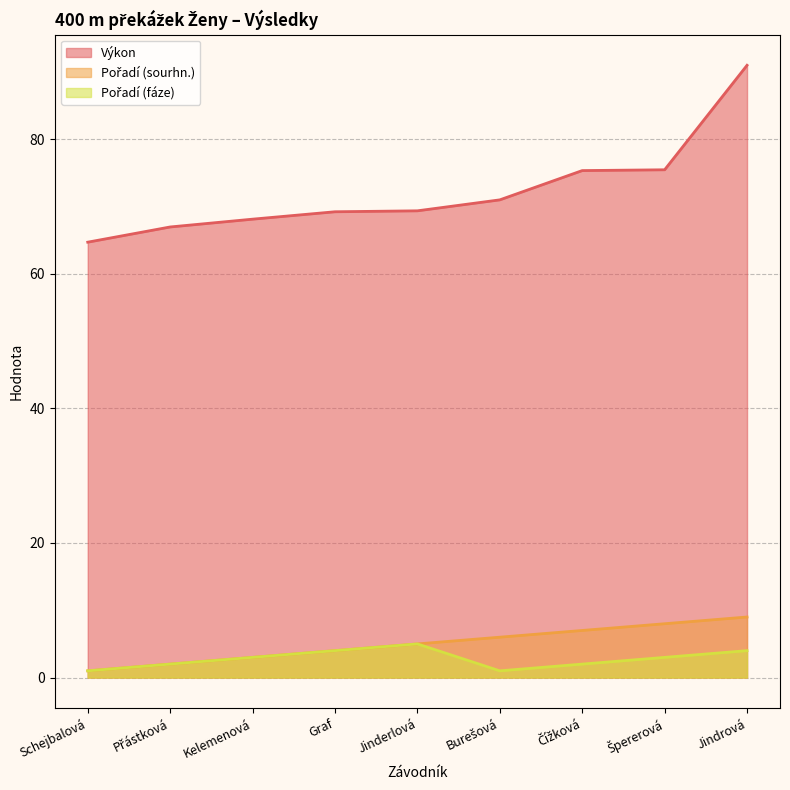

True or false: Pořadí (sourhn.) has a value of 7.0 at Graf.

False